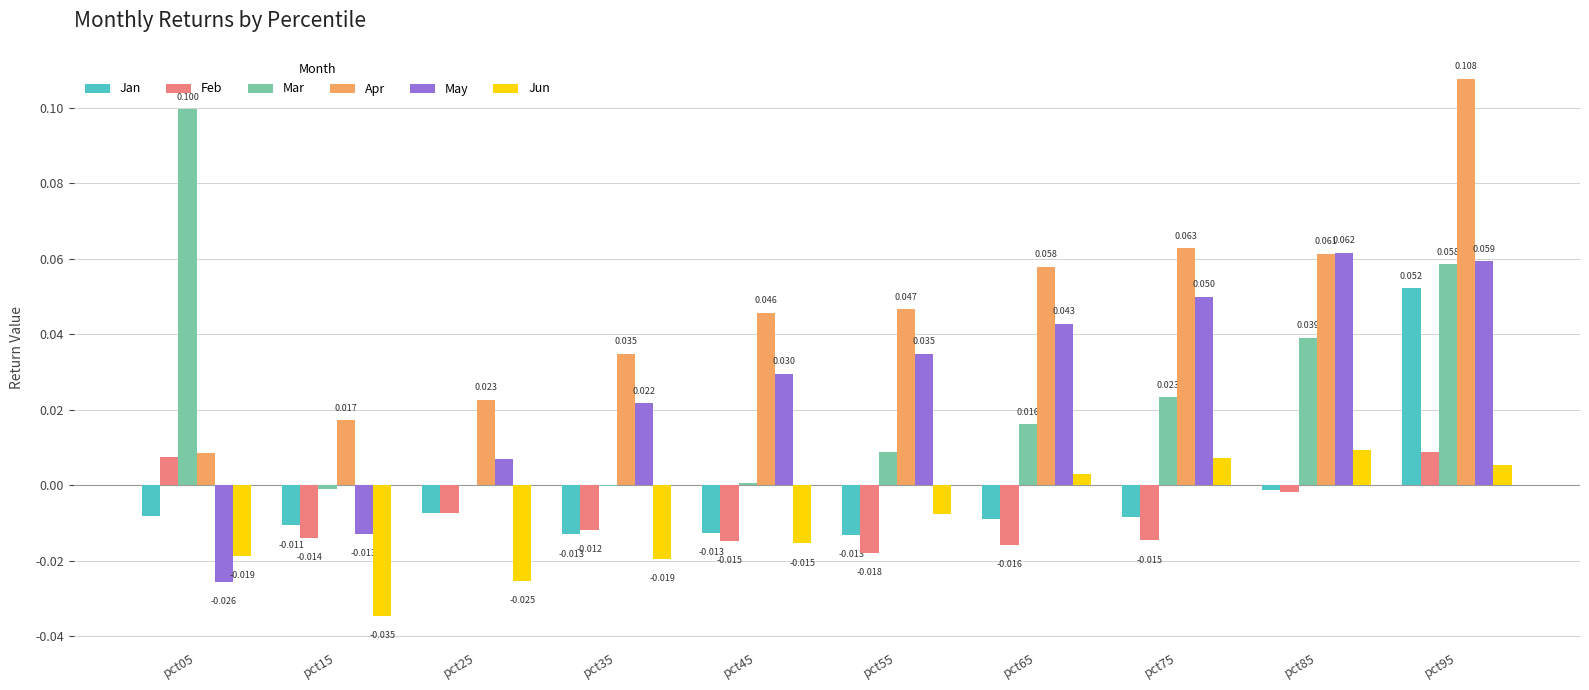

How many series are shown in this chart?

6